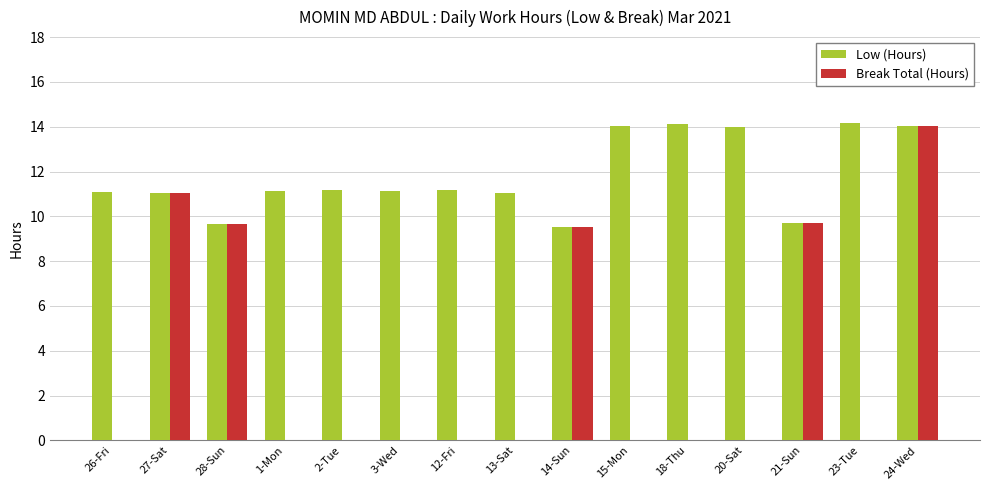

The value of Low (Hours) at 15-Mon is 14.0. True or false?

True